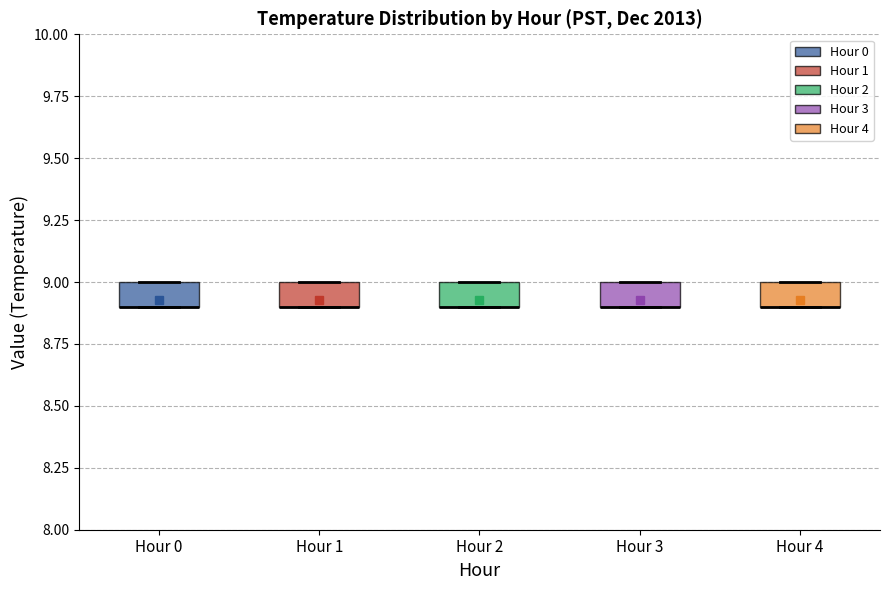

Reading left to right, transcribe this box plot: for each box, give where its median line is, the range the box spans, and where its two whiskers end, as read against the y-axis. The values are not printed on the chart, so give them approximately, as read against the axis.

Hour 0: median 8.9 (drawn on the box's lower edge), box 8.9 to 9.0, whiskers 8.9 to 9.0
Hour 1: median 8.9 (drawn on the box's lower edge), box 8.9 to 9.0, whiskers 8.9 to 9.0
Hour 2: median 8.9 (drawn on the box's lower edge), box 8.9 to 9.0, whiskers 8.9 to 9.0
Hour 3: median 8.9 (drawn on the box's lower edge), box 8.9 to 9.0, whiskers 8.9 to 9.0
Hour 4: median 8.9 (drawn on the box's lower edge), box 8.9 to 9.0, whiskers 8.9 to 9.0